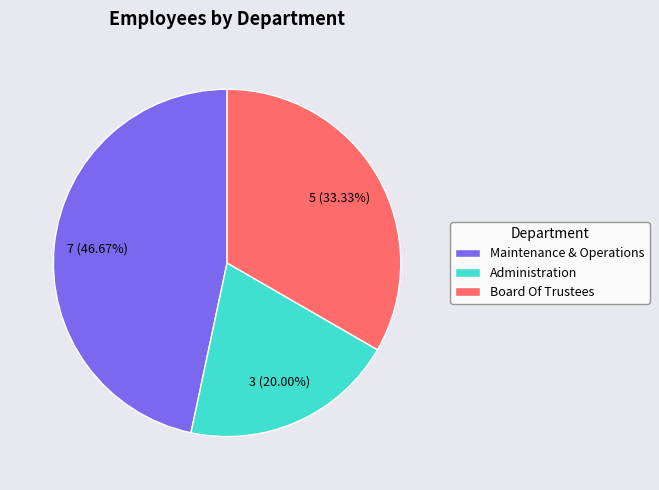

Is it true that Maintenance & Operations is 40% of the pie?

False